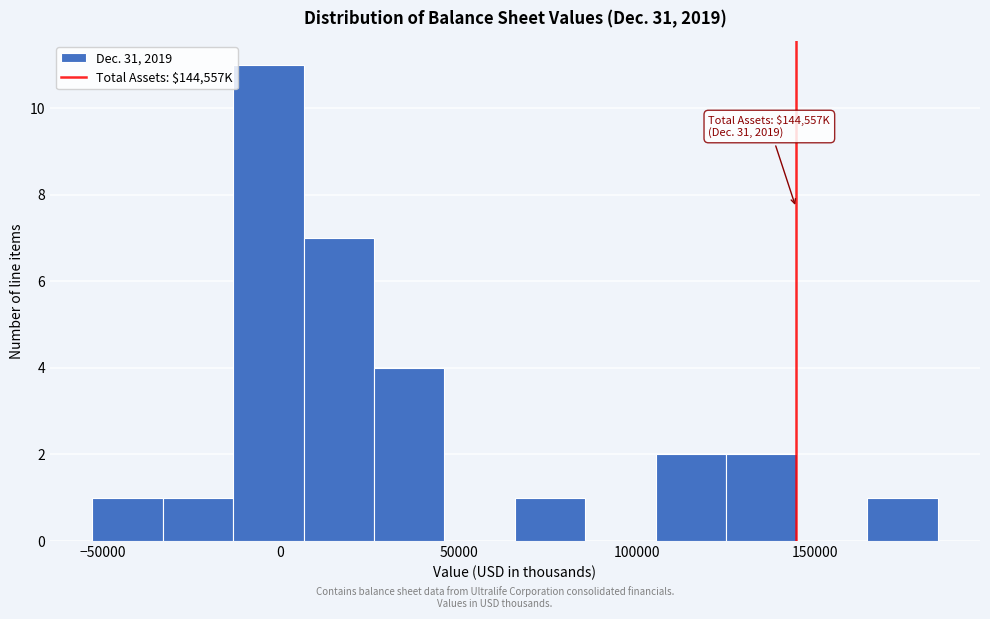

Around what value on the x-axis is the tallest bar? Give the approximate position of its centre, as read against the axis.

-5000